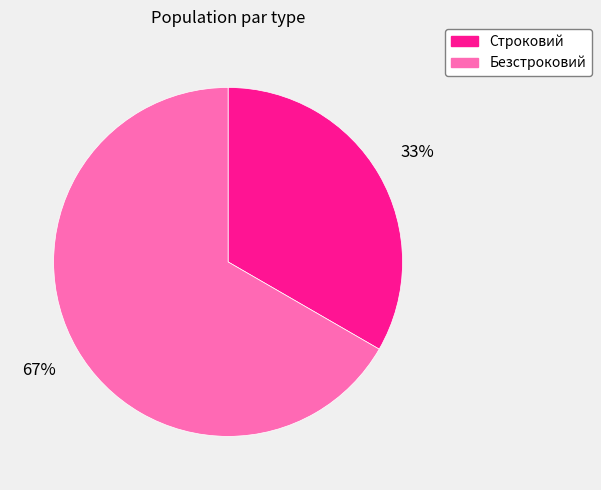

To the nearest percent, what is the average slice percentage?

50%